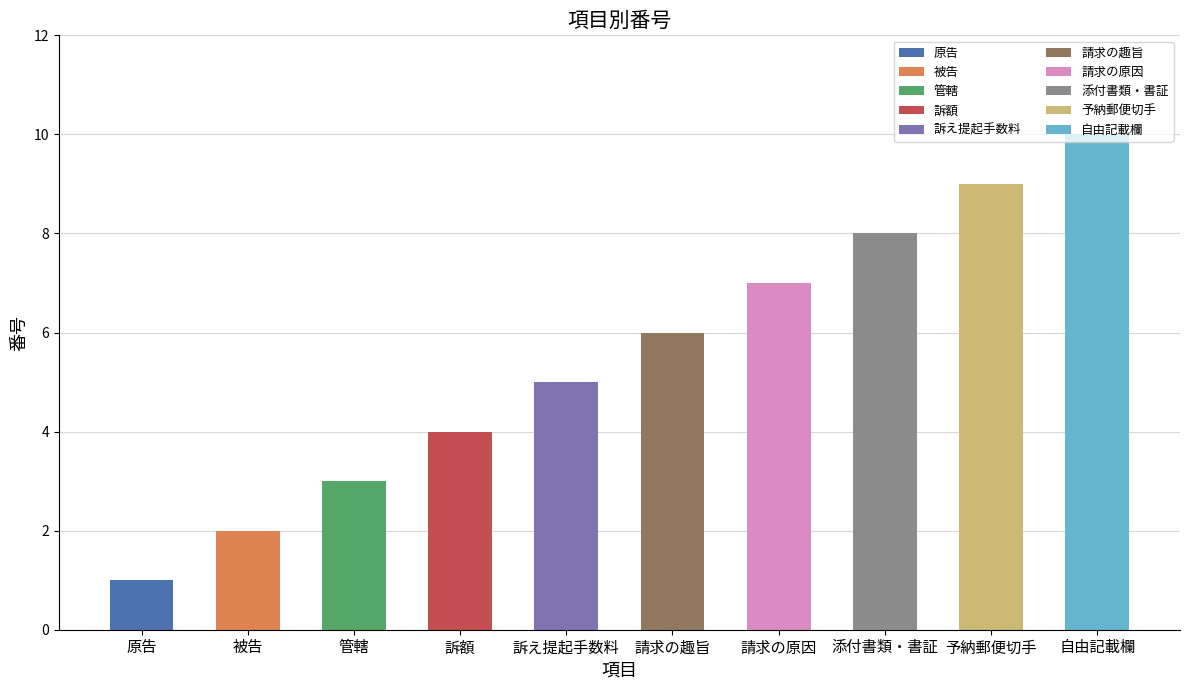

List the labels in order of value, largest first.

自由記載欄, 予納郵便切手, 添付書類・書証, 請求の原因, 請求の趣旨, 訴え提起手数料, 訴額, 管轄, 被告, 原告